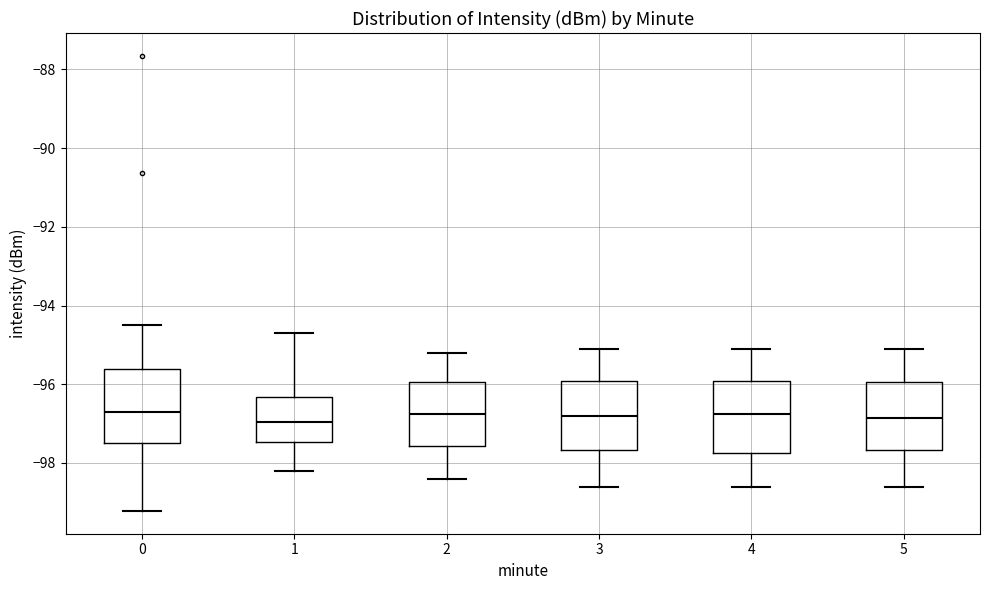

Reading left to right, read every box against the y-axis: the position of its median line, the range the box covers, and the ends of its whiskers. The values are not printed on the chart, so give them approximately, as read against the axis.

0: median -96.8, box -97.4 to -95.6, whiskers -99.2 to -94.4
1: median -97.0, box -97.4 to -96.4, whiskers -98.2 to -94.6
2: median -96.8, box -97.6 to -96.0, whiskers -98.4 to -95.2
3: median -96.8, box -97.6 to -96.0, whiskers -98.6 to -95.0
4: median -96.8, box -97.8 to -96.0, whiskers -98.6 to -95.0
5: median -96.8, box -97.6 to -96.0, whiskers -98.6 to -95.0